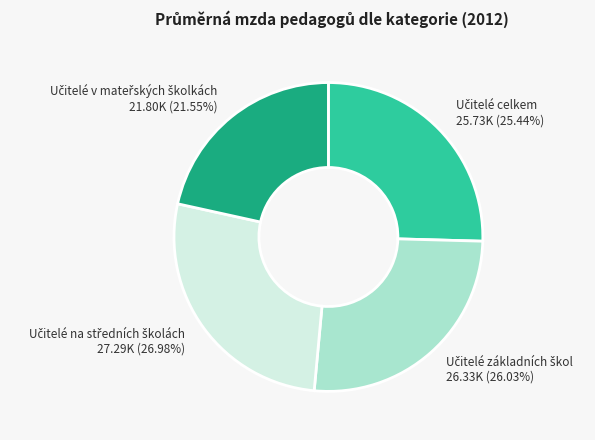

Is there a majority slice in this chart?

No